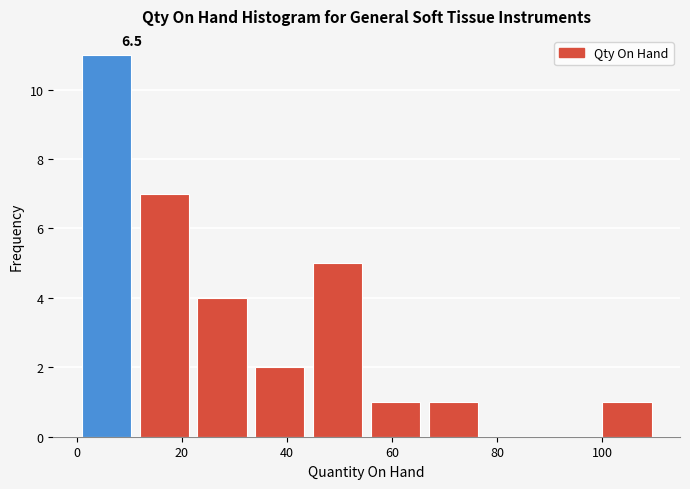

Over which range of the x-axis is the bar tallest?

1 to 12